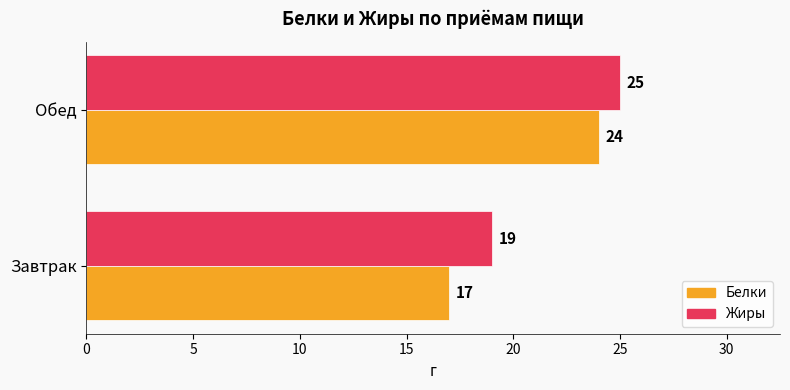

Is it true that Жиры equals 5 at Завтрак?

False